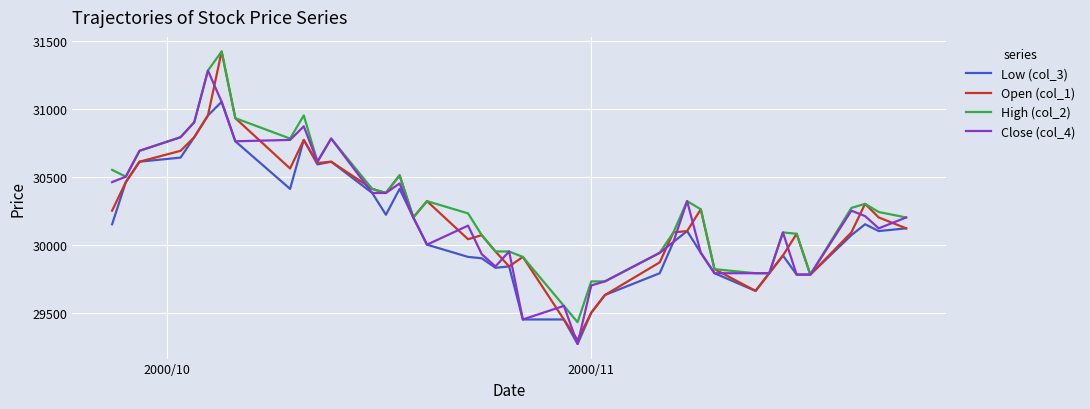

Which series has the widest spread of values?

Open (col_1)